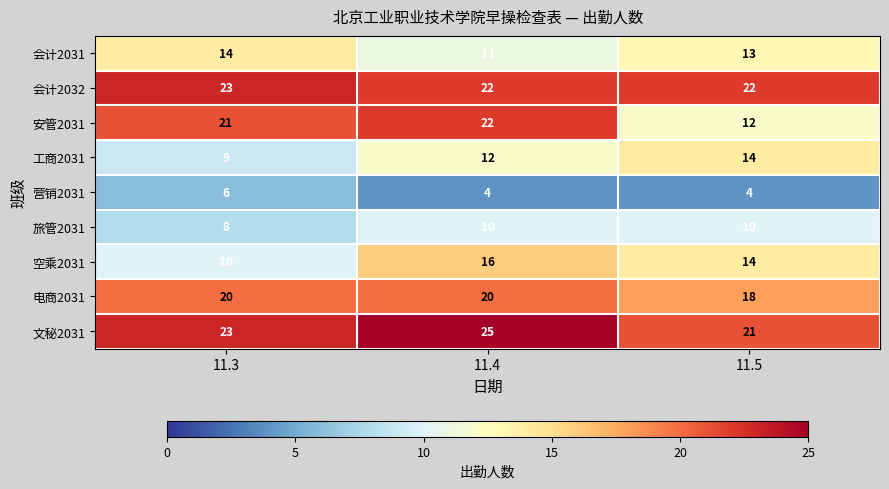

What is the difference between the maximum and minimum values in the 会计2031 series?

3